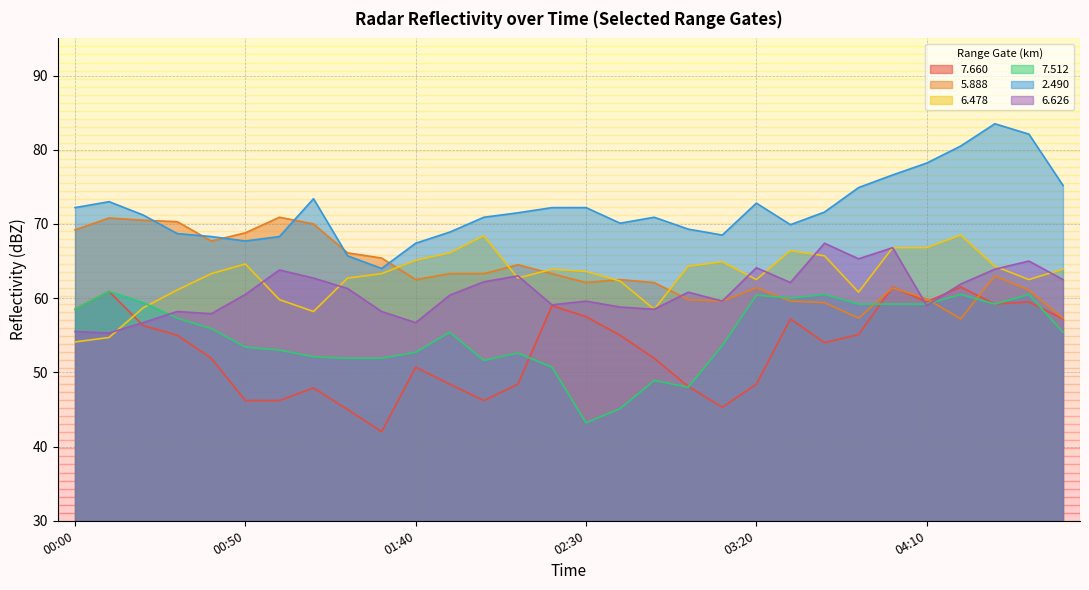

What is the sum of the   7.512 values at 00:10 and 02:10?

113.5